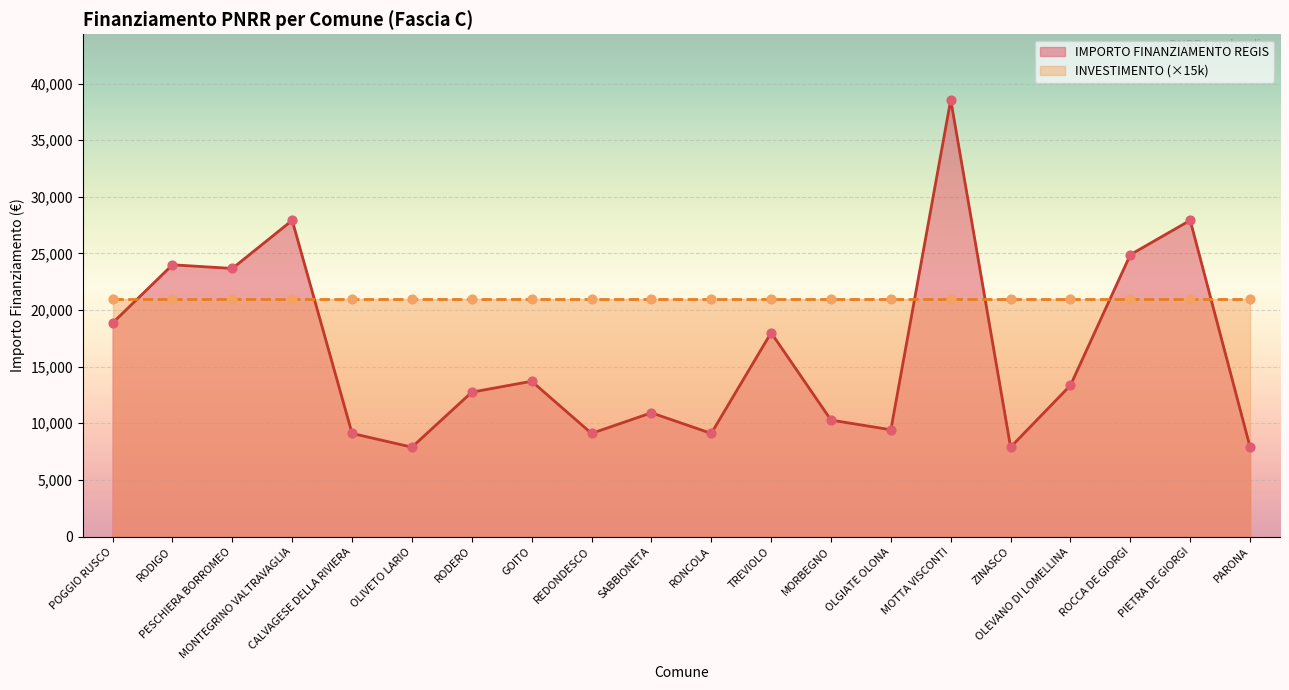

What is the change in value from REDONDESCO to OLEVANO DI LOMELLINA?

+4249